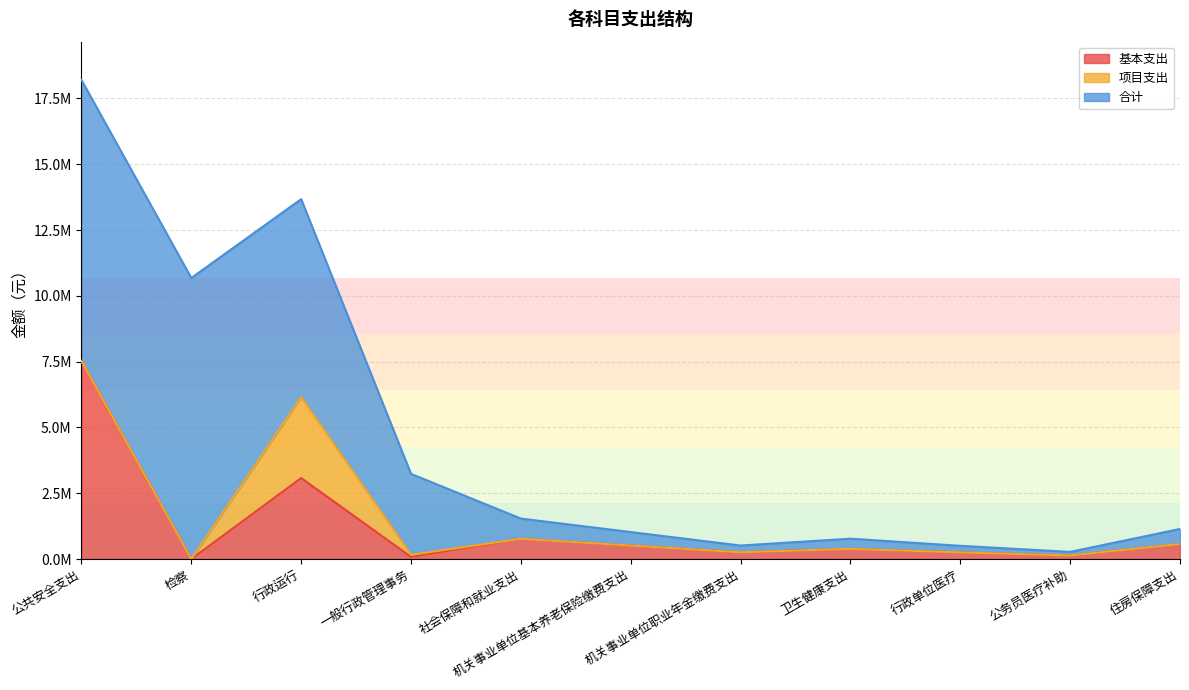

What position from the right is 社会保障和就业支出?

7